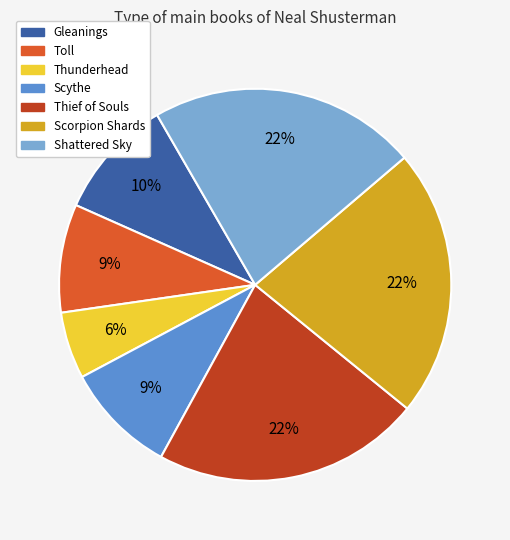

Approximately how many times larger is the value at Thief of Souls compared to Scythe?

2.4